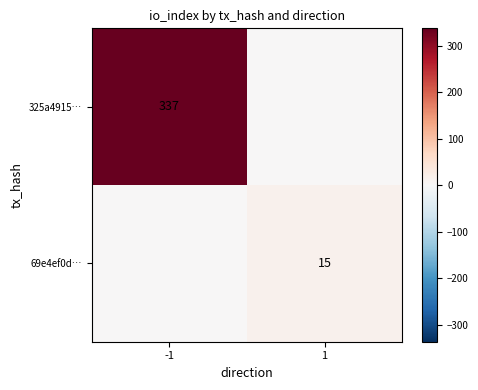

How many data points does each series have?

2